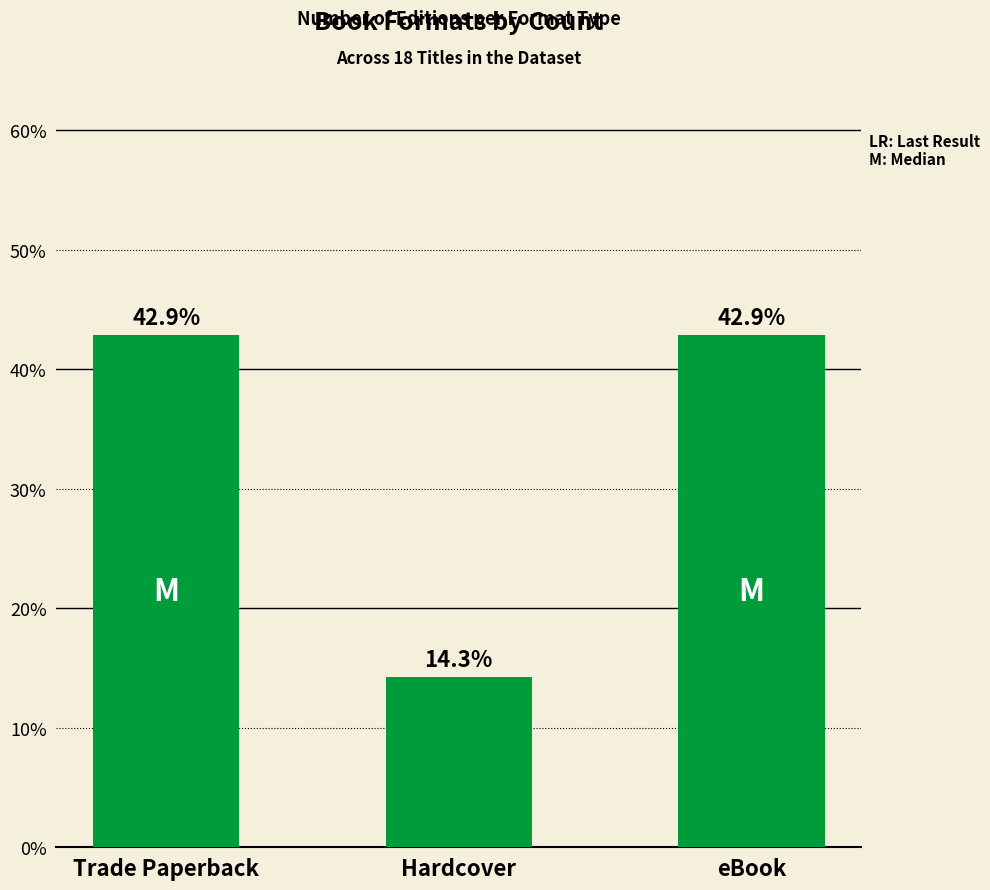

What is the label of the 1st bar from the left?

Trade Paperback